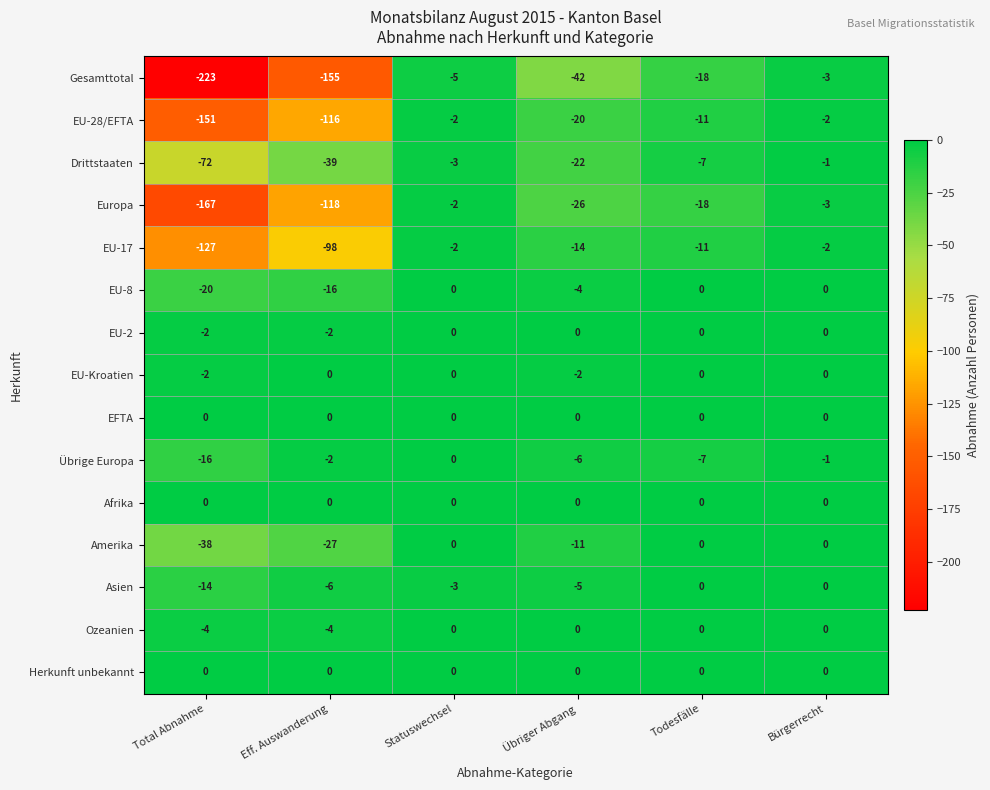

What is the average value of the EU-28/EFTA series?

-50